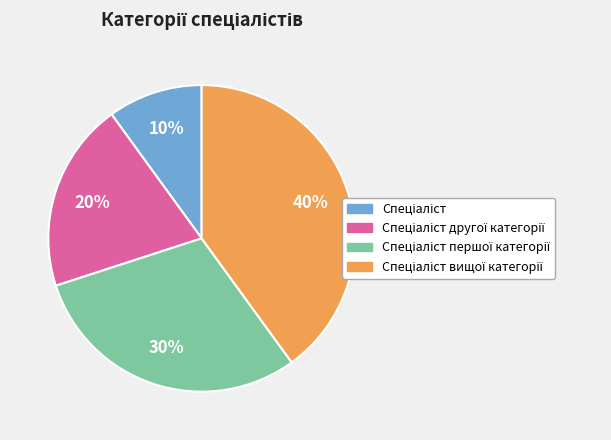

To the nearest percent, what is the average slice percentage?

25%